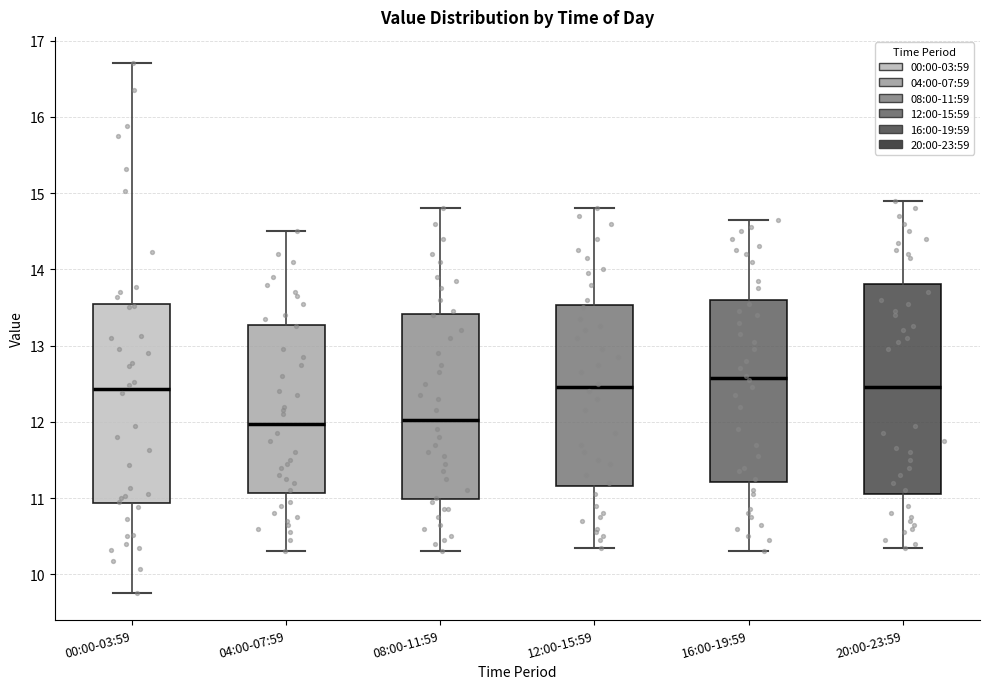

Reading left to right, read every box against the y-axis: the position of its median line, the range the box covers, and the ends of its whiskers. The values are not printed on the chart, so give them approximately, as read against the axis.

00:00-03:59: median 12.4, box 10.9 to 13.5, whiskers 9.8 to 16.7
04:00-07:59: median 12.0, box 11.1 to 13.3, whiskers 10.3 to 14.5
08:00-11:59: median 12.0, box 11.0 to 13.4, whiskers 10.3 to 14.8
12:00-15:59: median 12.5, box 11.2 to 13.5, whiskers 10.4 to 14.8
16:00-19:59: median 12.6, box 11.2 to 13.6, whiskers 10.3 to 14.7
20:00-23:59: median 12.5, box 11.1 to 13.8, whiskers 10.4 to 14.9